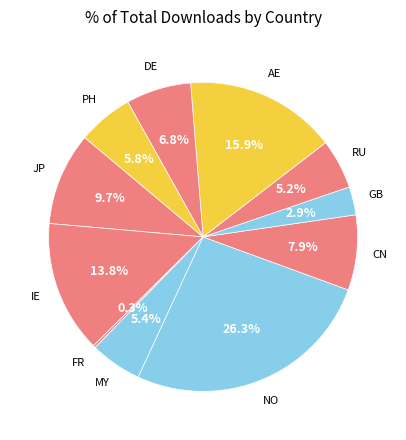

To the nearest percent, what is the average slice percentage?

9%